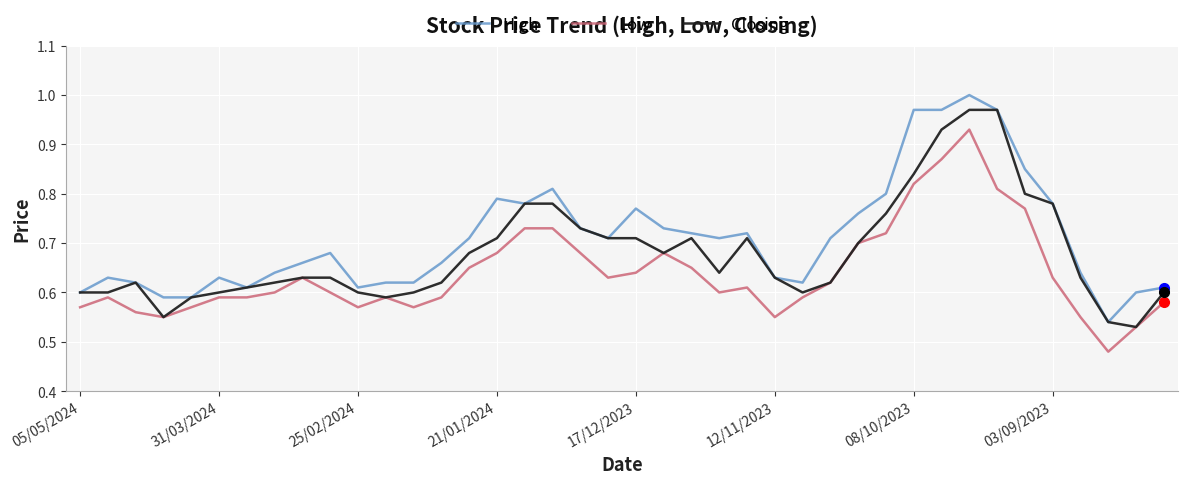

How many lines are shown in the chart?

3